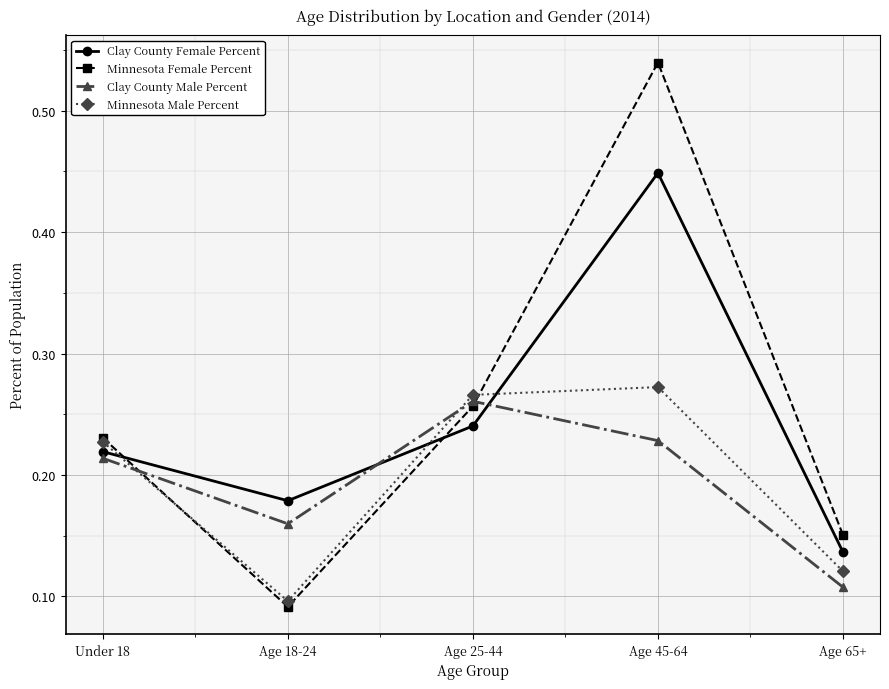

Between Age 25-44 and Age 65+, which series saw the biggest shift?

Clay County Male Percent